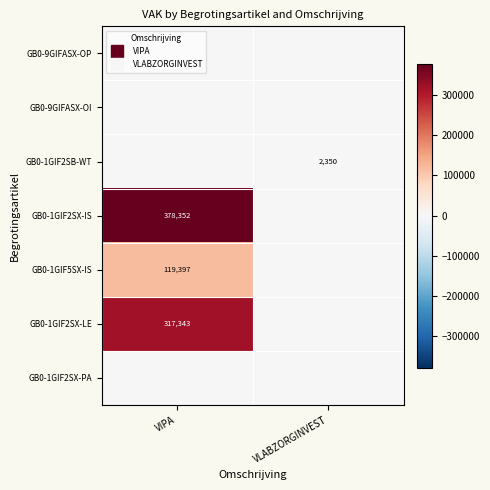

Rank the categories by GB0-1GIF2SX-PA value from lowest to highest.

VIPA, VLABZORGINVEST